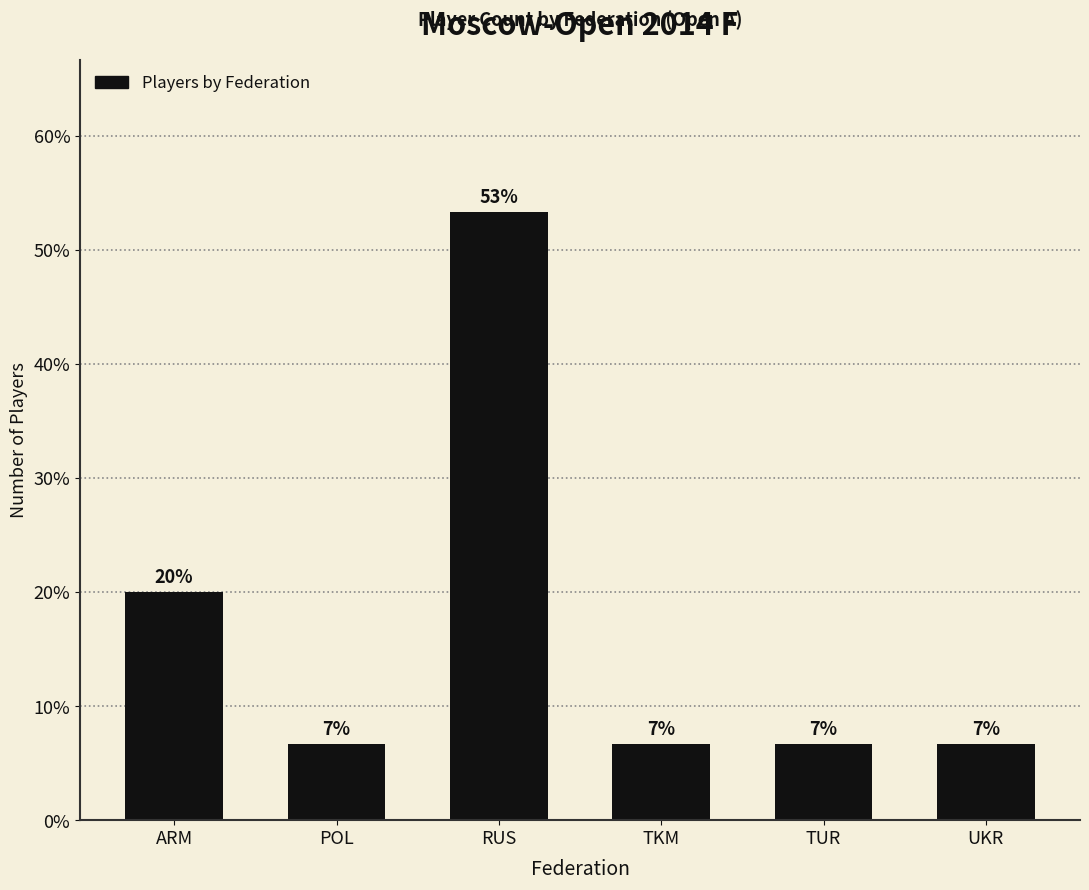

Which category has the lowest value across all series?

POL